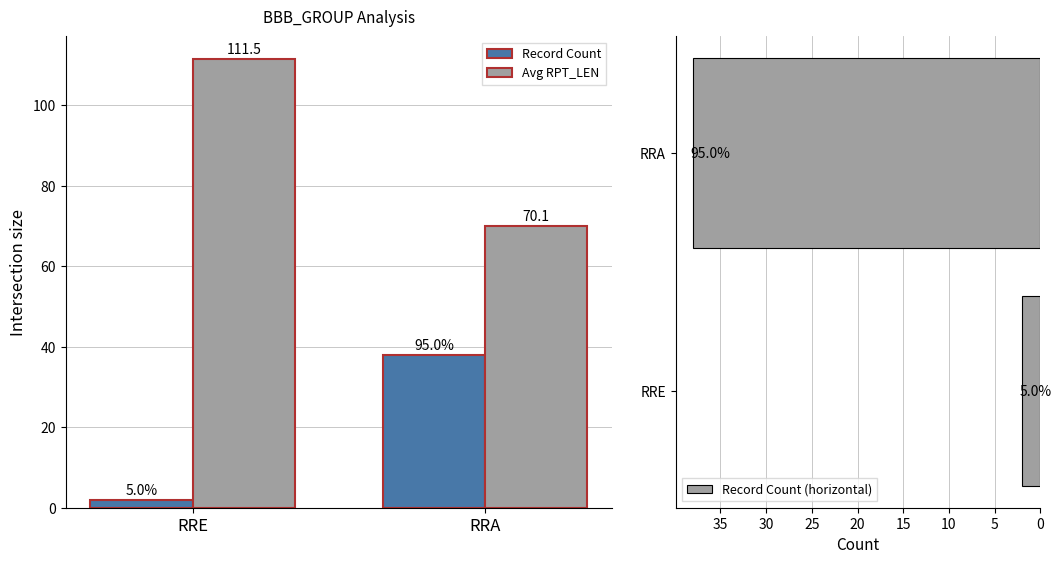

At RRA, list the series in order from largest to smallest.

Avg RPT_LEN, Record Count, Record Count (horizontal)